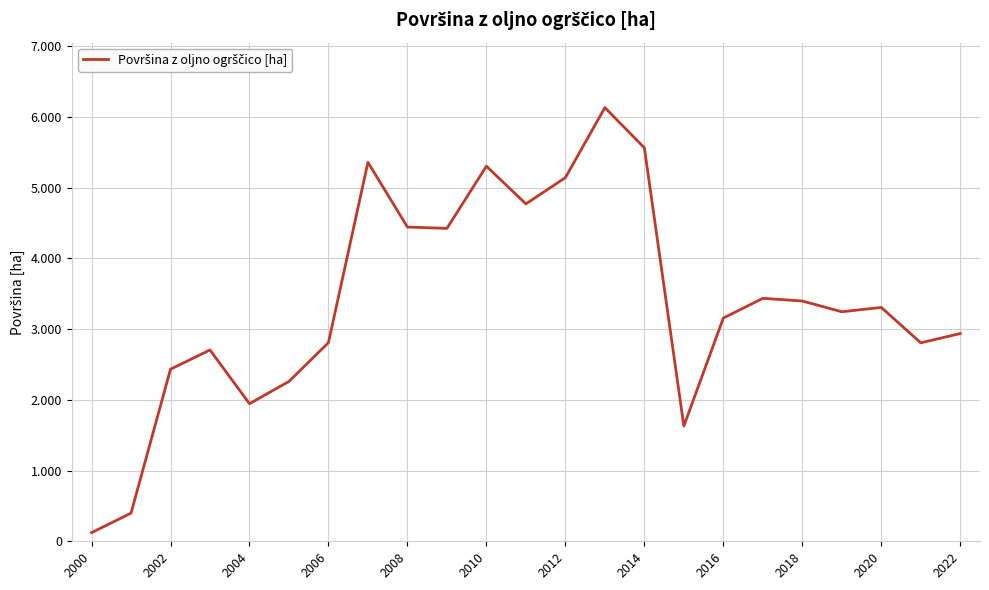

Does the chart have visible grid lines?

Yes